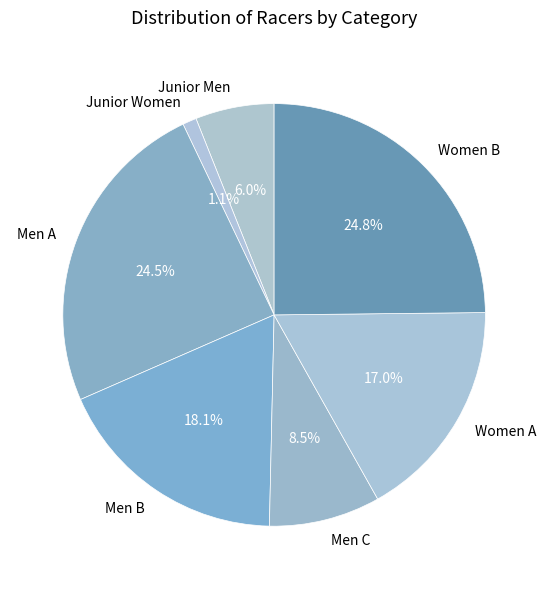

What is the ratio of the value at Men B to the value at Men A?

0.7